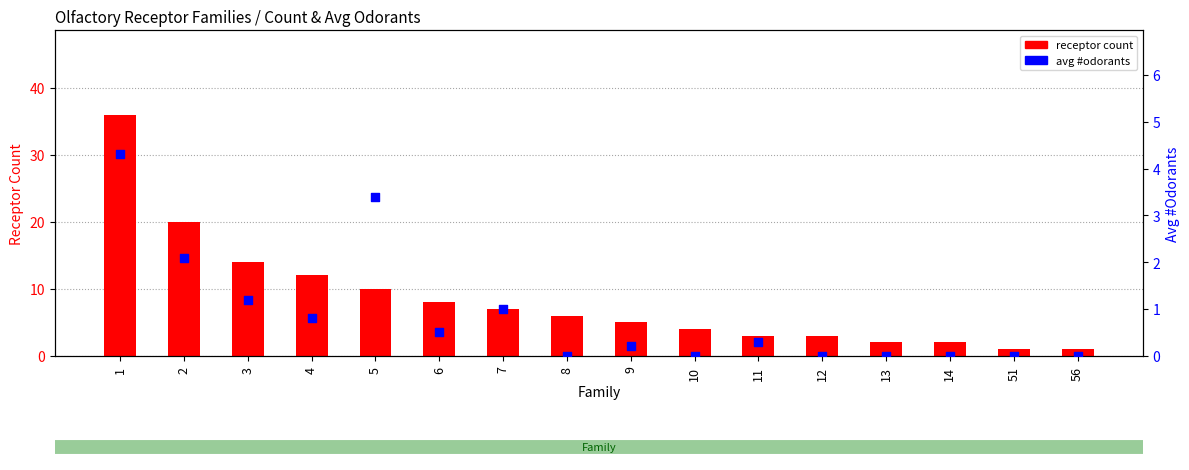

Is the value of avg #odorants at 7 greater than the value of receptor count at 10?

No